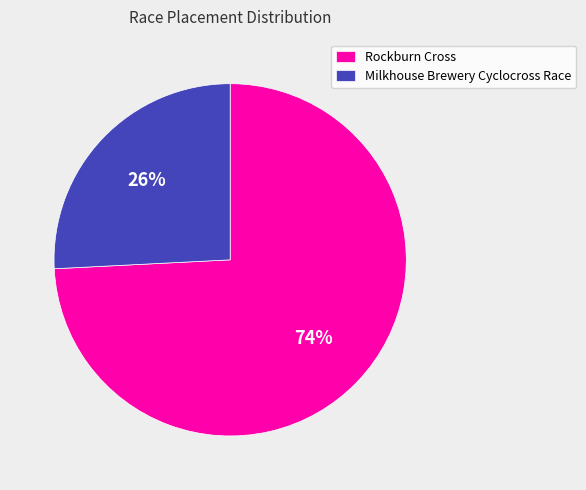

Rank the categories by value from highest to lowest.

Rockburn Cross, Milkhouse Brewery Cyclocross Race